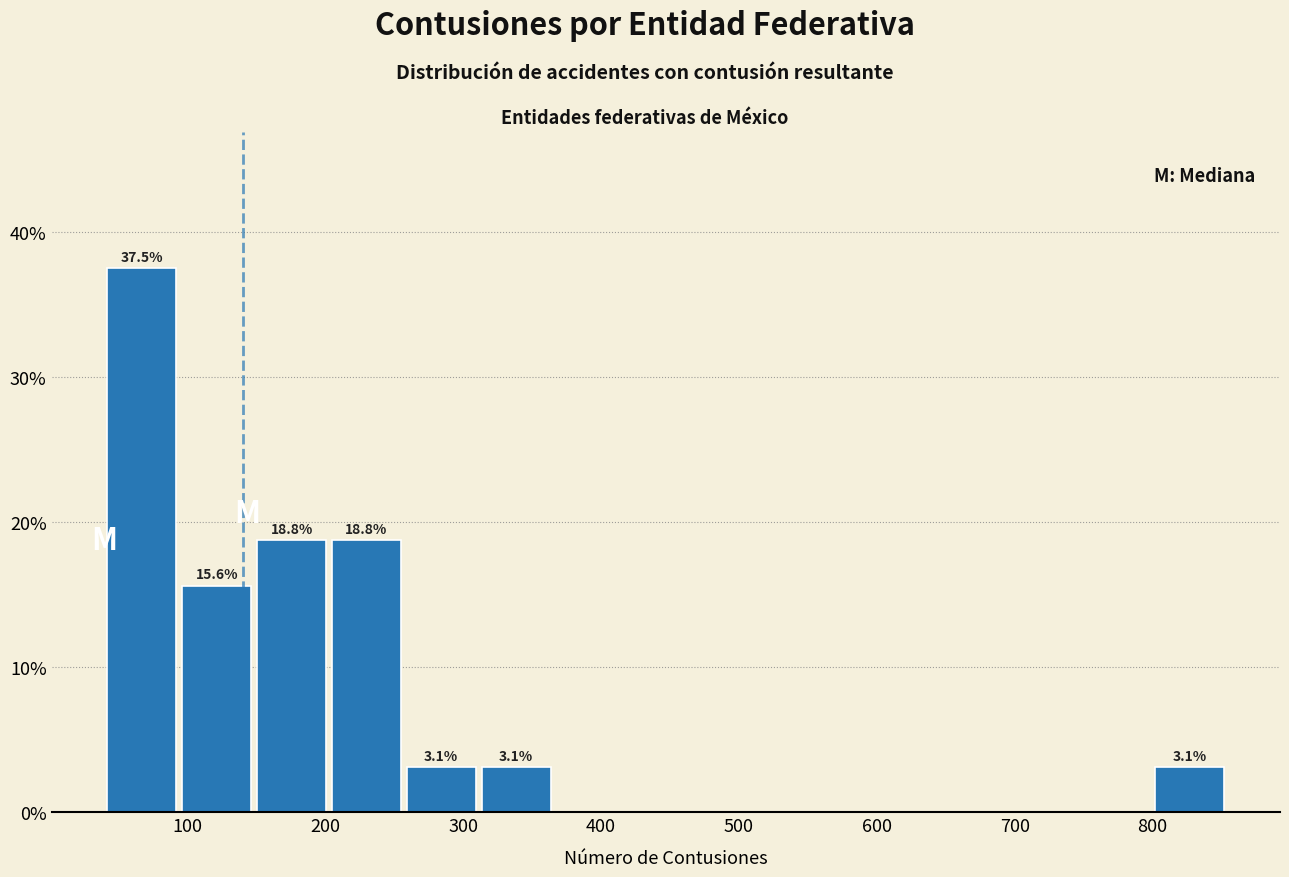

Over which range of the x-axis is the bar tallest?

40 to 90